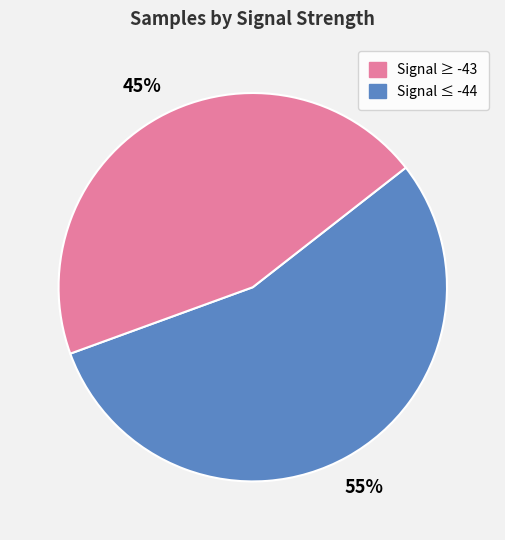

To the nearest percent, what is the average slice percentage?

50%